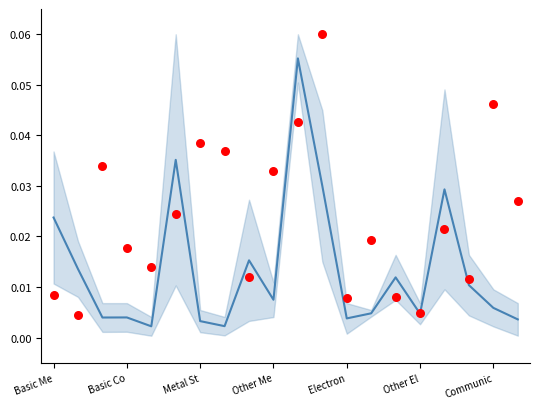

What is the total value across all series at Communic?

0.1